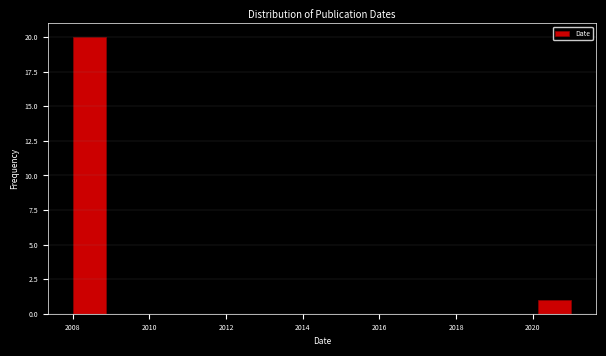

Reading left to right, list every bar in this chart as the range it spans on the x-axis followed by its height. Neither the bar edges nor the heights are printed on the chart, so give them approximately, as read against the axes.

2008.0 to 2008.8: 20
2008.8 to 2009.8: 0
2009.8 to 2010.6: 0
2010.6 to 2011.4: 0
2011.4 to 2012.4: 0
2012.4 to 2013.2: 0
2013.2 to 2014.0: 0
2014.0 to 2015.0: 0
2015.0 to 2015.8: 0
2015.8 to 2016.6: 0
2016.6 to 2017.6: 0
2017.6 to 2018.4: 0
2018.4 to 2019.2: 0
2019.2 to 2020.2: 0
2020.2 to 2021.0: 1